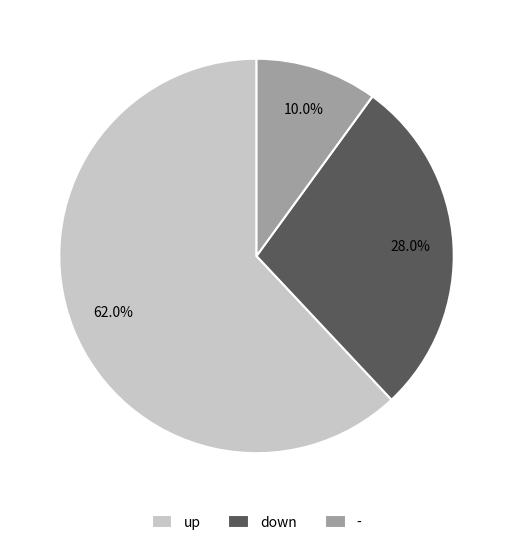

Which slice is the smallest?

-